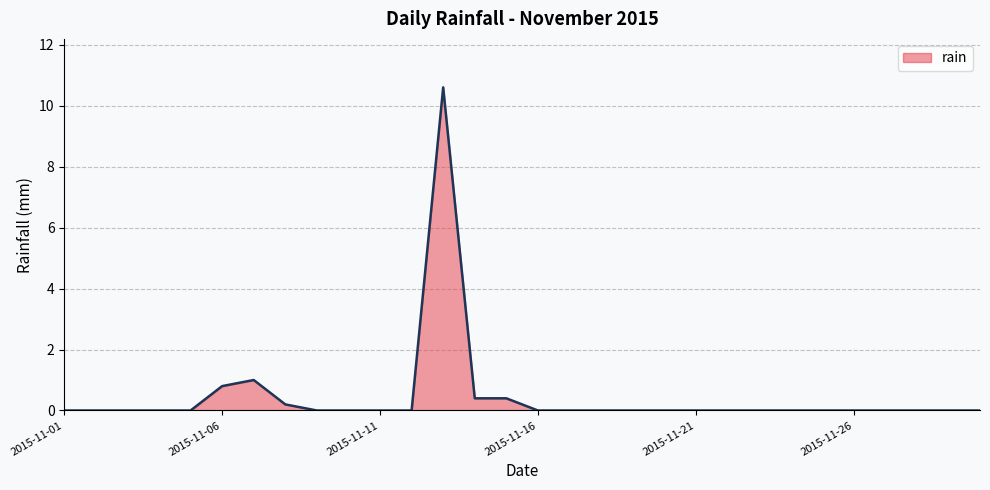

What is the greatest value displayed?

10.6